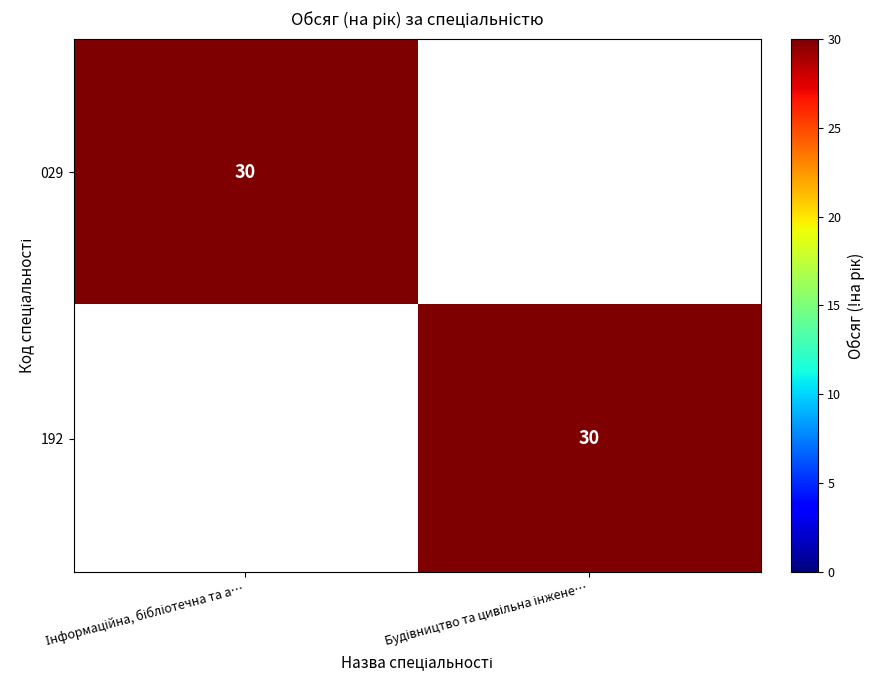

What is the sum of all 192 values?

30